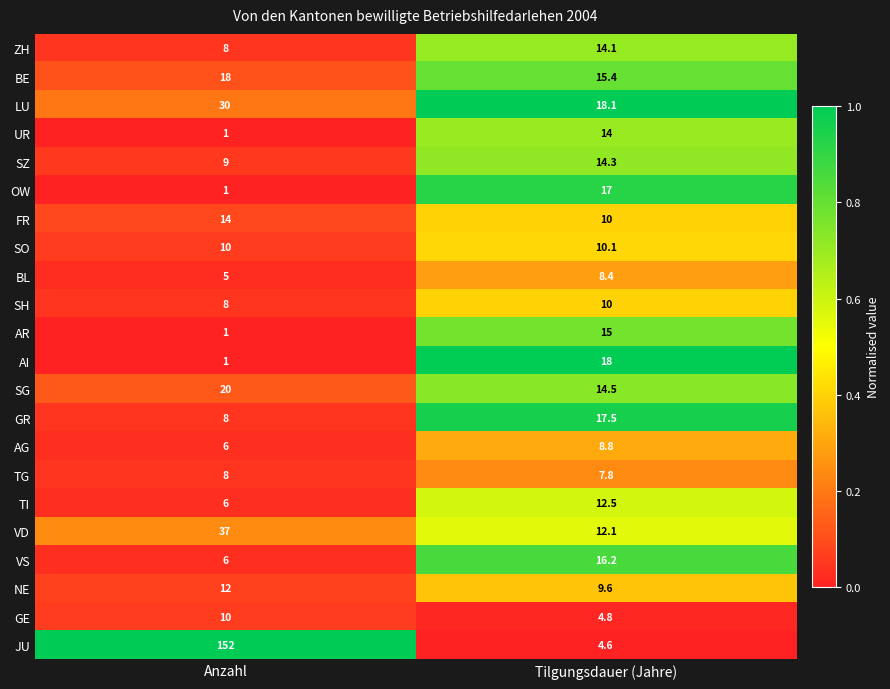

Which category has the lowest value across all series?

Anzahl